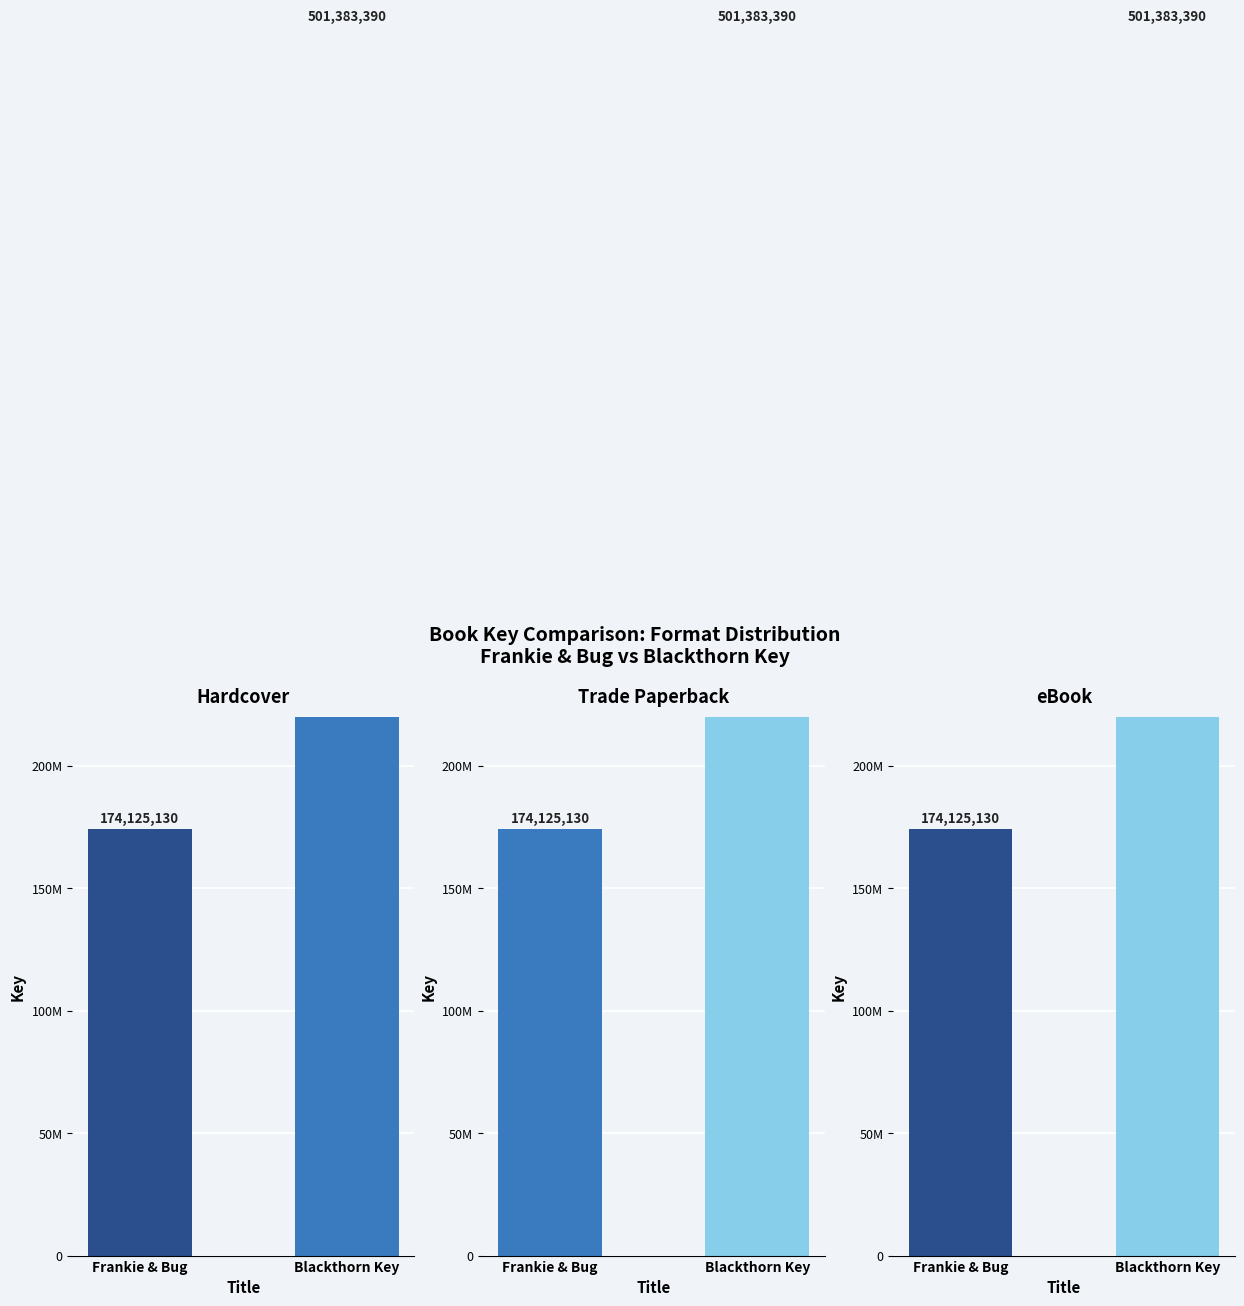

What is the maximum value shown in the chart?

501383390